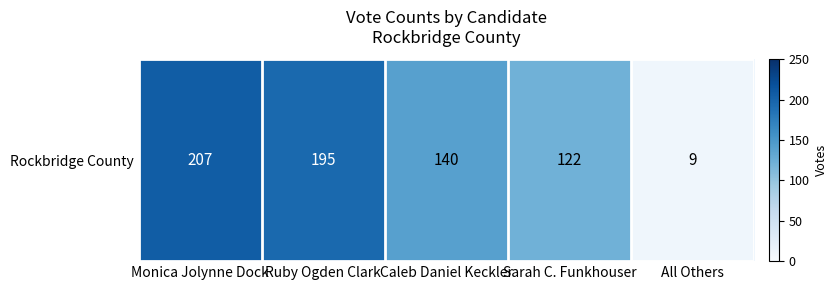

Is it true that the value at Monica Jolynne Dock is 141?

False